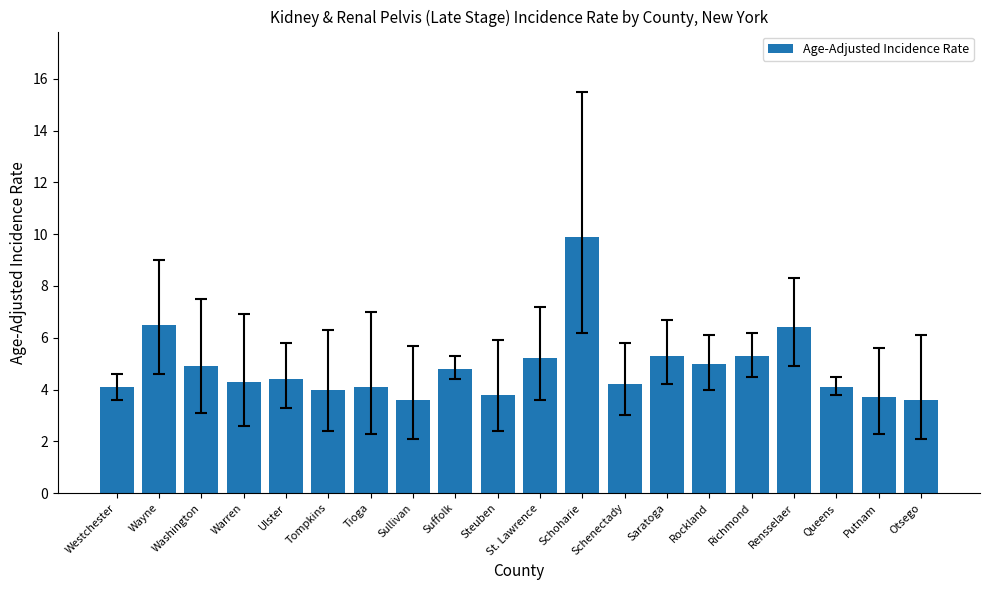

Is it true that the value at Saratoga is 9.2?

False